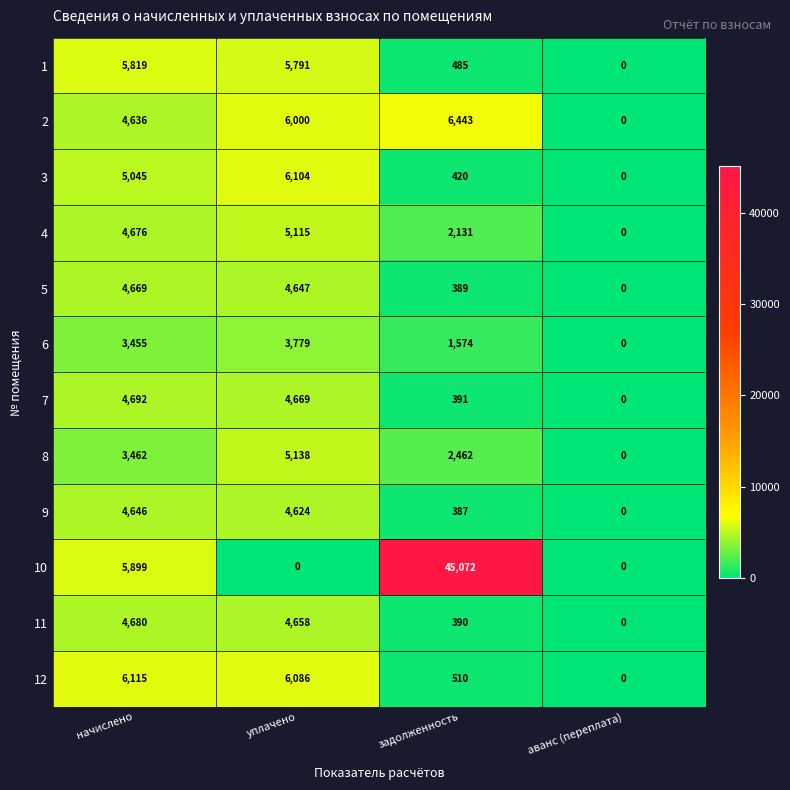

How many series are shown in this chart?

12